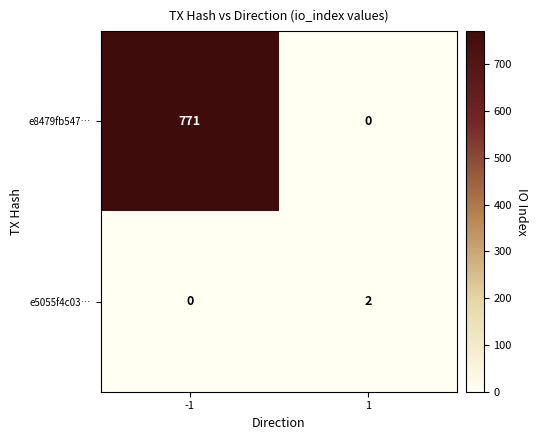

Reading left to right, list all the values displayed in this chart.

e8479fb547…: 771	0
e5055f4c03…: 0	2